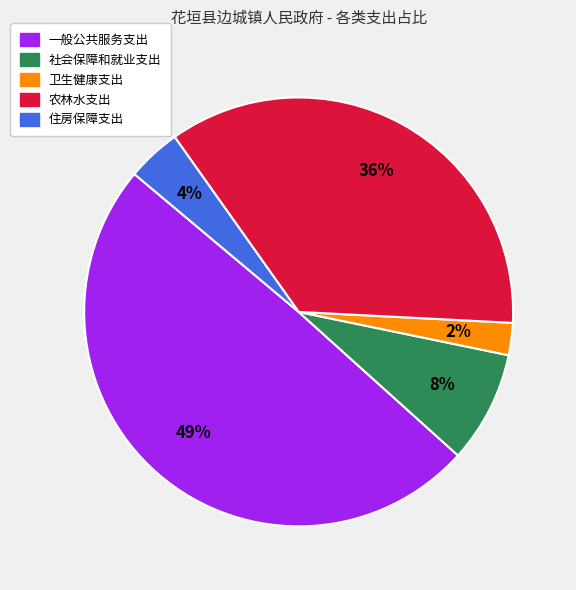

The 农林水支出 slice represents 46% of the pie. True or false?

False